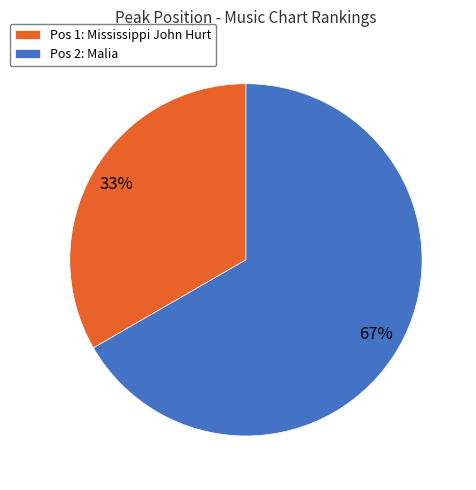

What percentage is the Pos 2: Malia slice, to the nearest percent?

67%